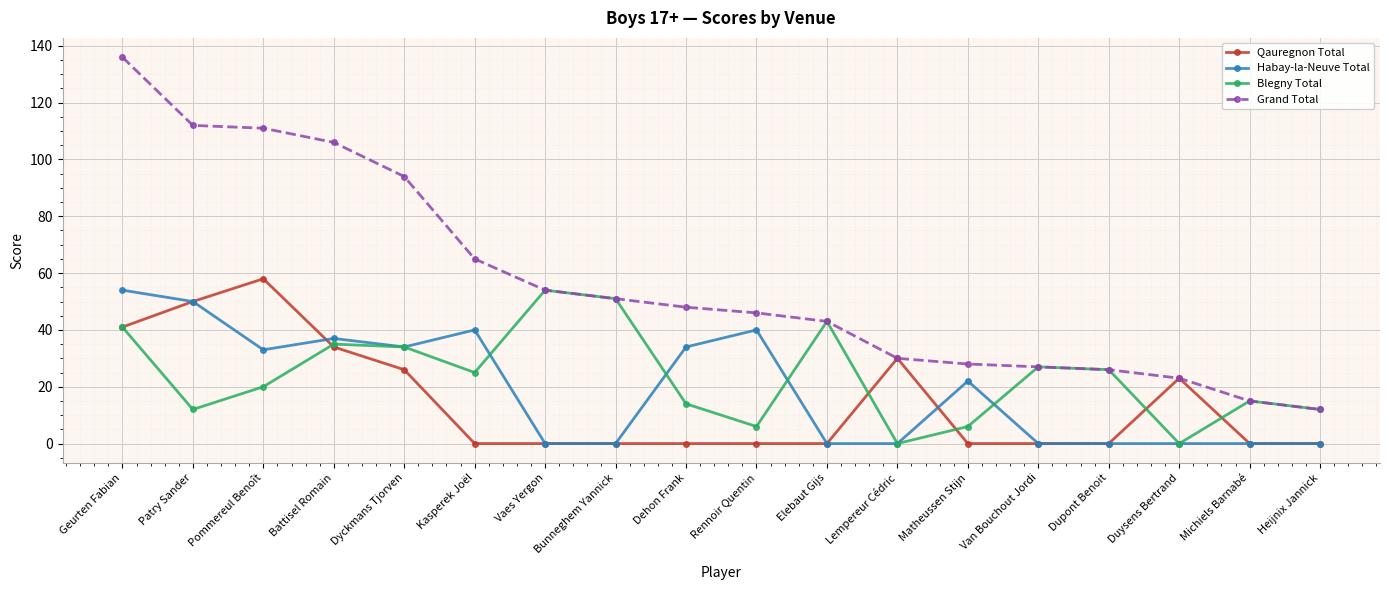

Is this an area chart (filled region under the line)?

No